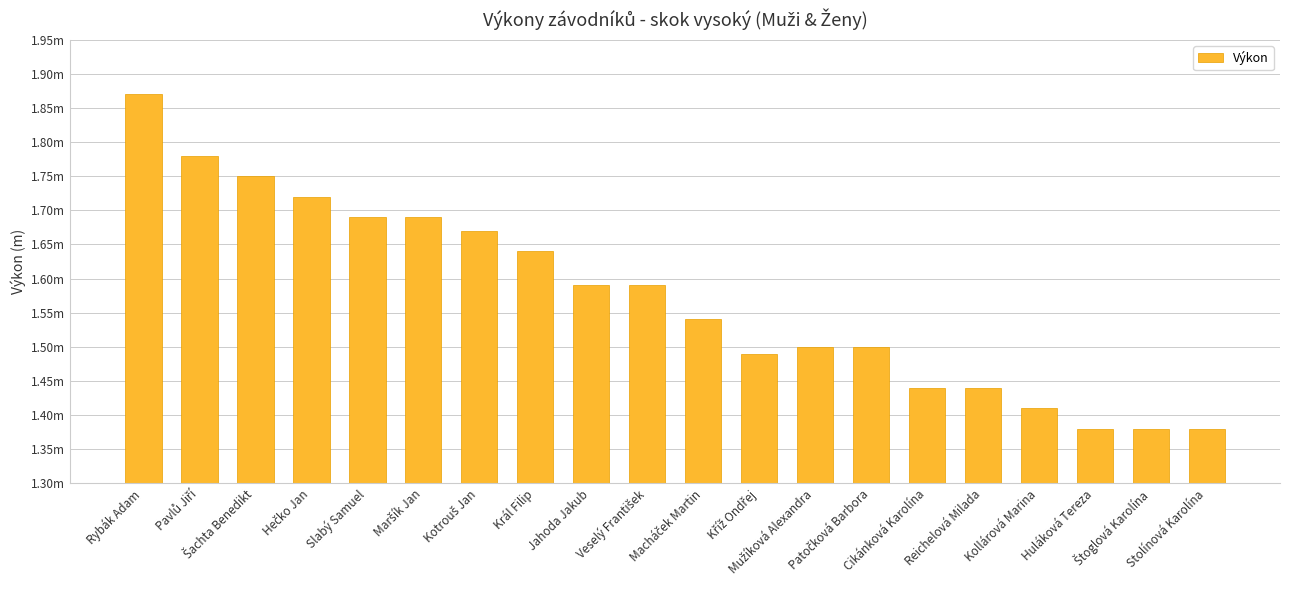

The chart shows a value of 1.8 at Šachta Benedikt. True or false?

True